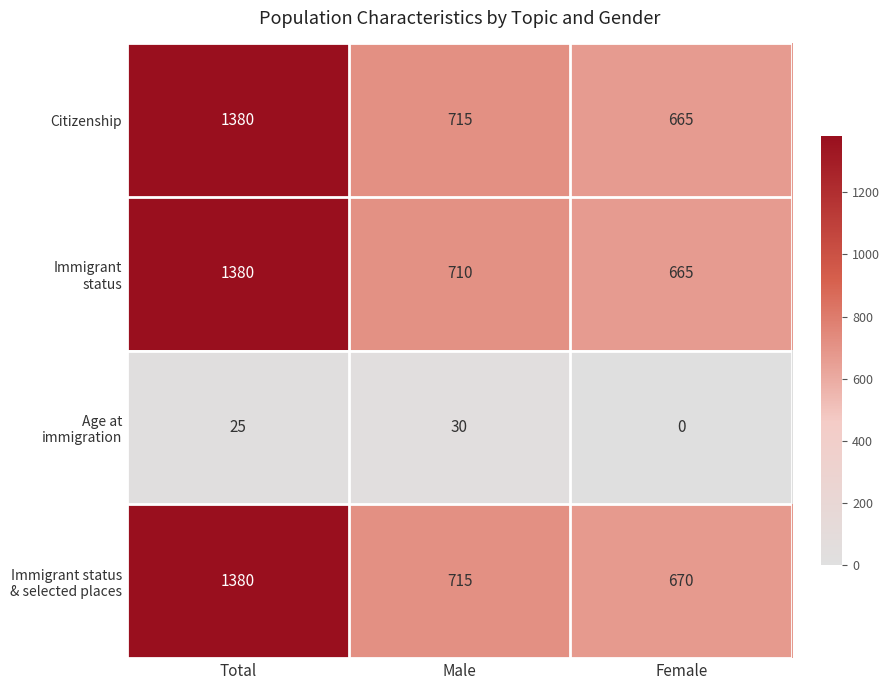

Which label corresponds to the largest value in the chart?

Total